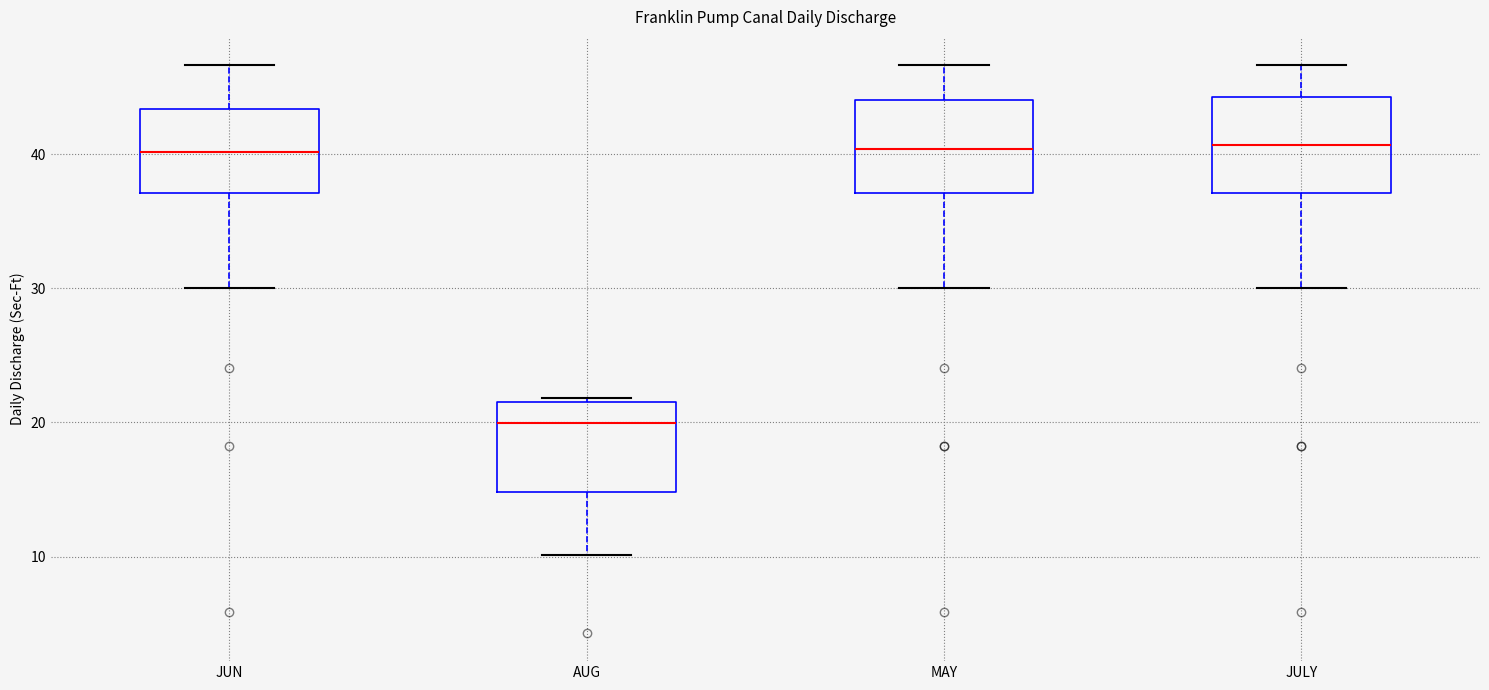

Where is the lower edge of the box for JUN on the y-axis? The values are not printed on the chart, so give them approximately, as read against the axis.

37